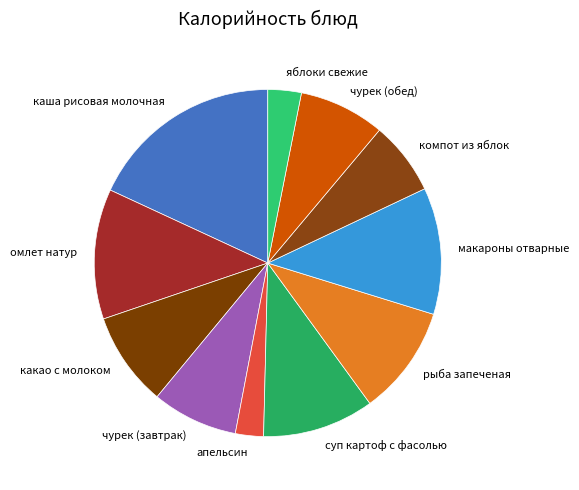

Is омлет натур the majority of the pie?

No